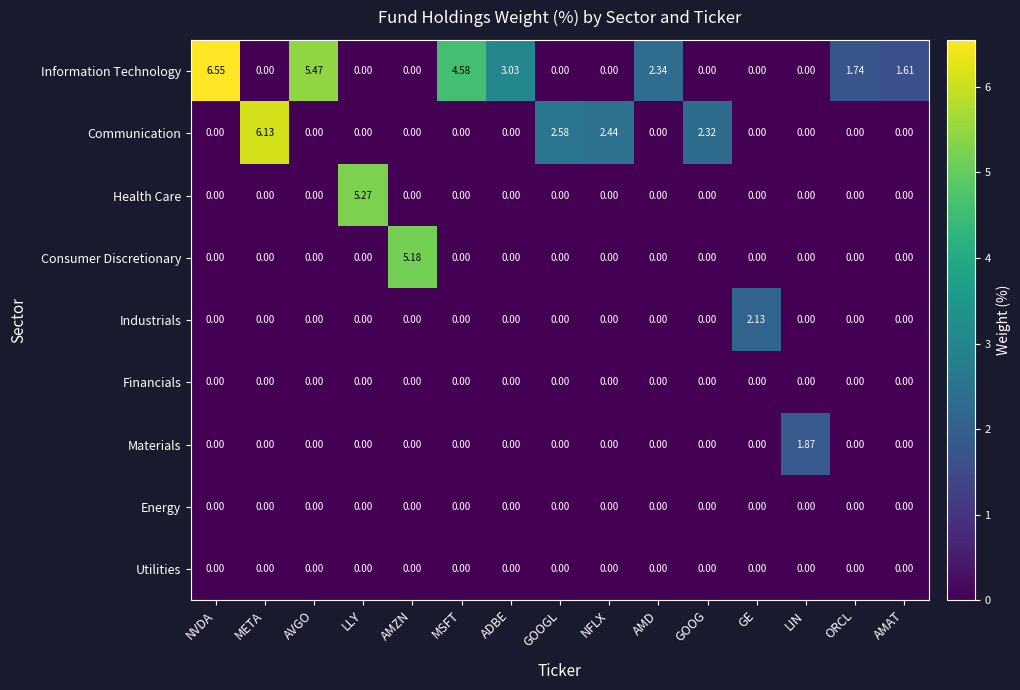

Which series has the widest spread of values?

Information Technology